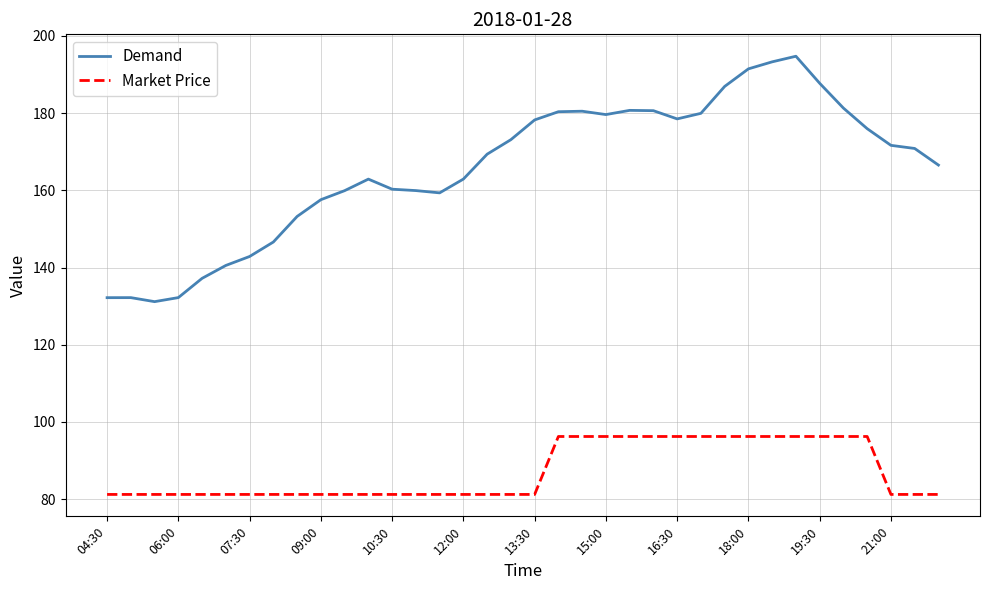

Which series has the largest total across all categories?

Demand